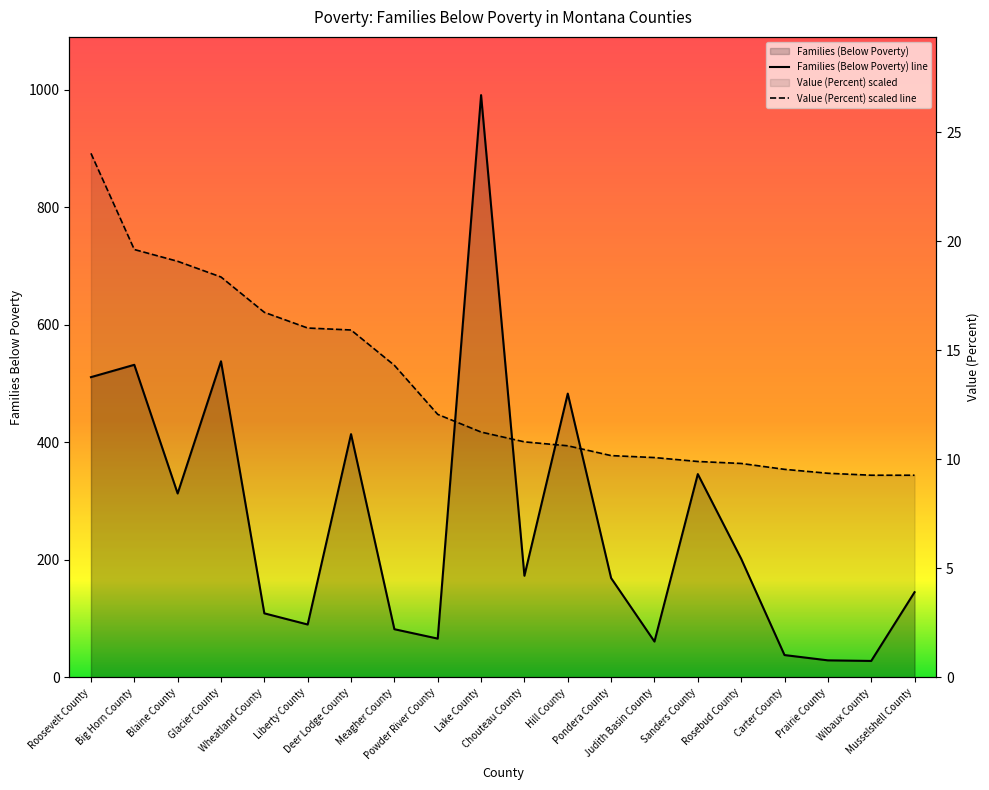

What is the difference between the highest and lowest values at Blaine County?

395.2